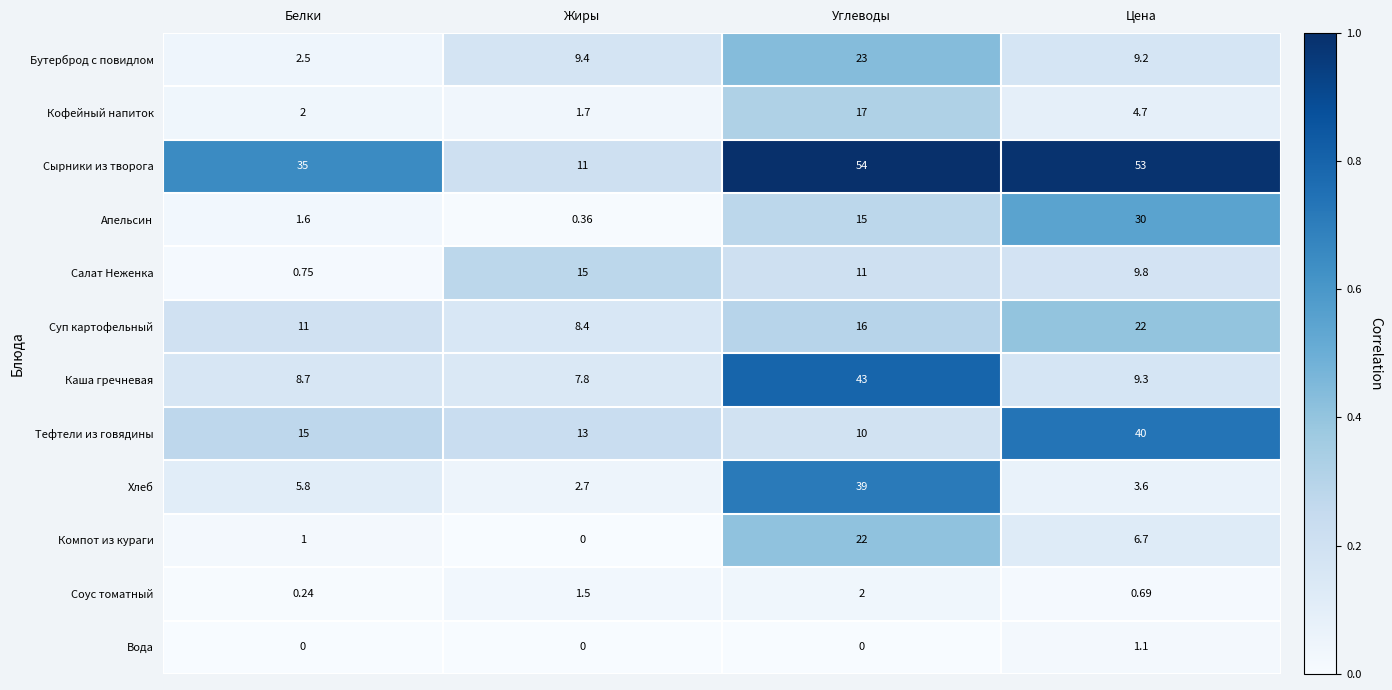

What is the greatest value displayed?

54.0